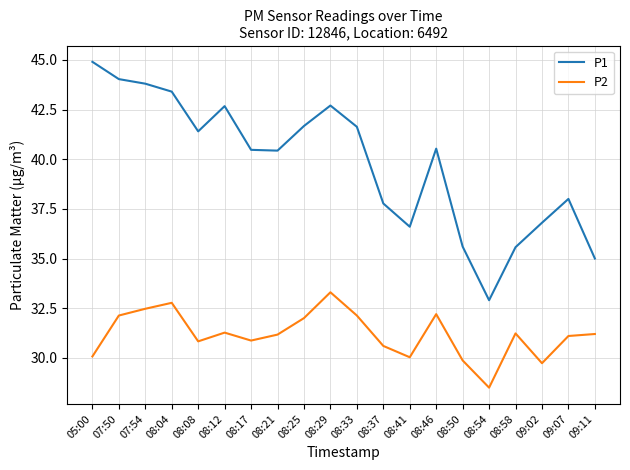

The value of P2 at 09:02 is 29.7. True or false?

True